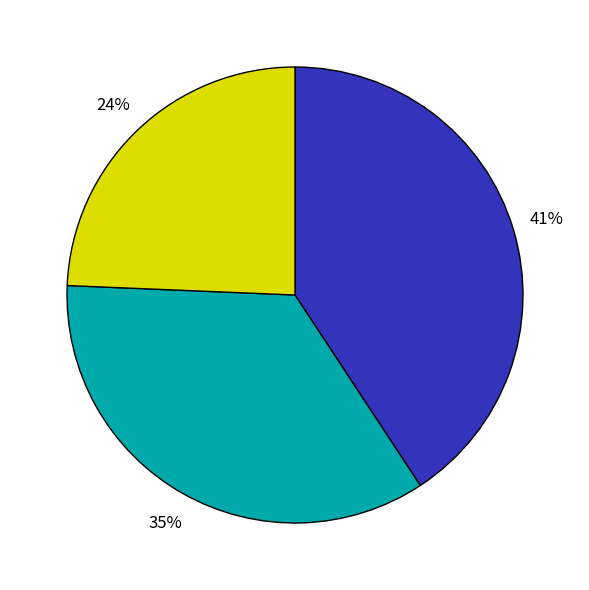

How many segments does this pie chart have?

3